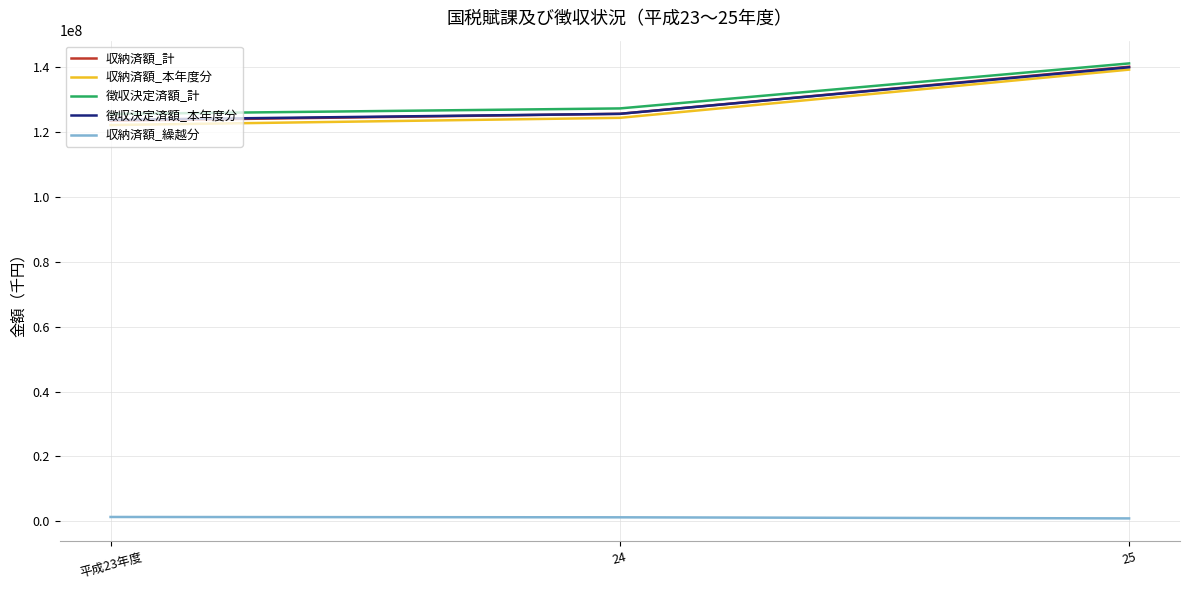

Where is 徴収決定済額_計 nearest to the value 133407626?

24